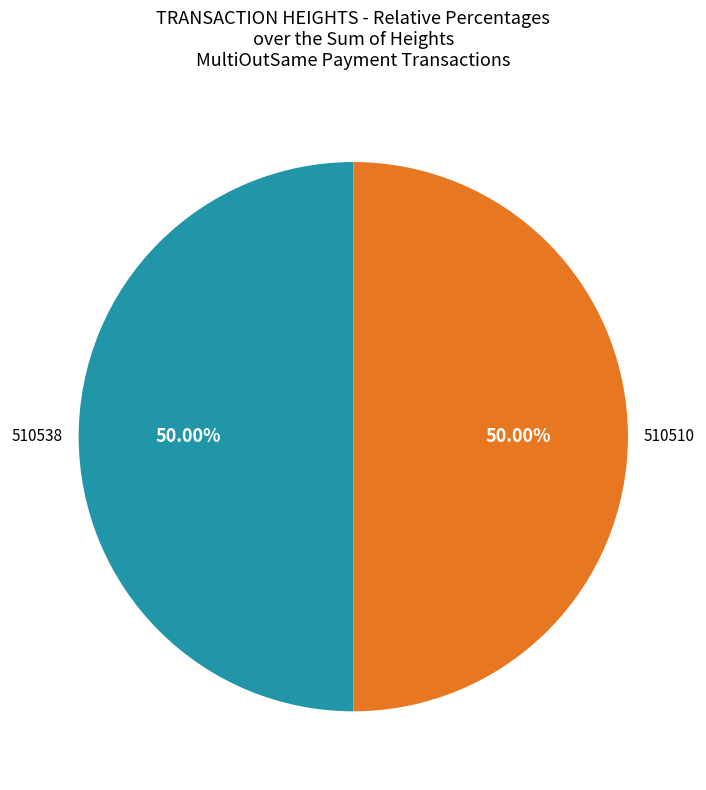

Is it true that 510510 is 50% of the pie?

True